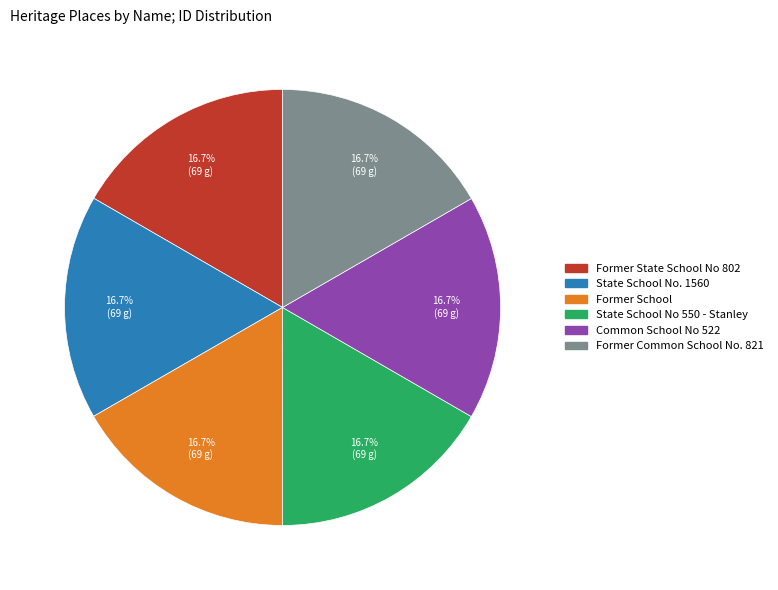

What is the ratio of the value at Former Common School No. 821 to the value at State School No. 1560?

1.0